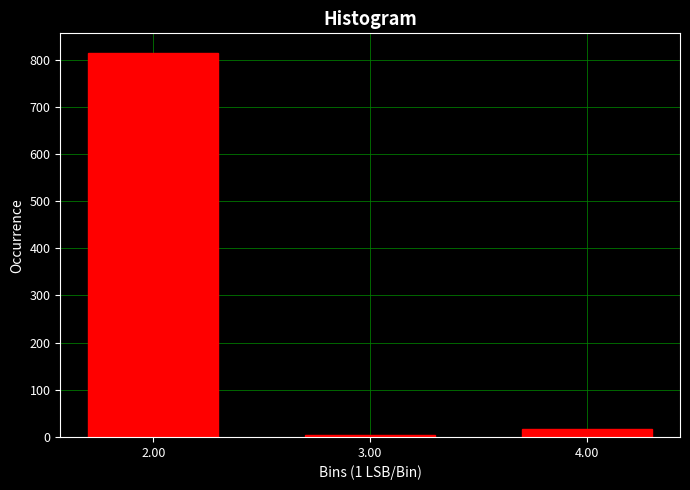

Reading left to right, extract all data points from this chart.

2.00=815	3.00=5	4.00=16